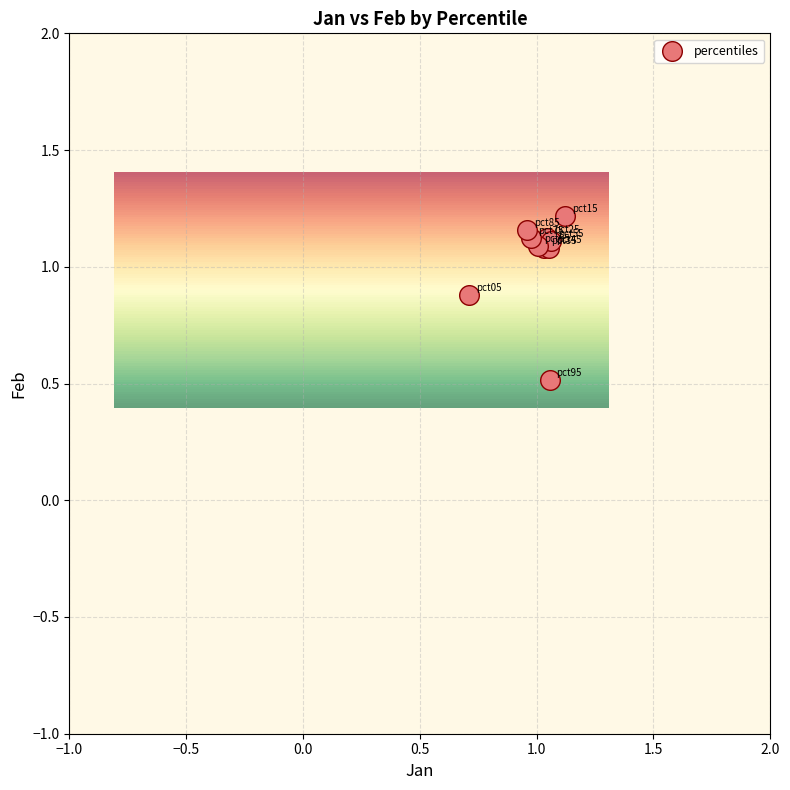

What Y value in the scatter plot is closest to 0?

0.5